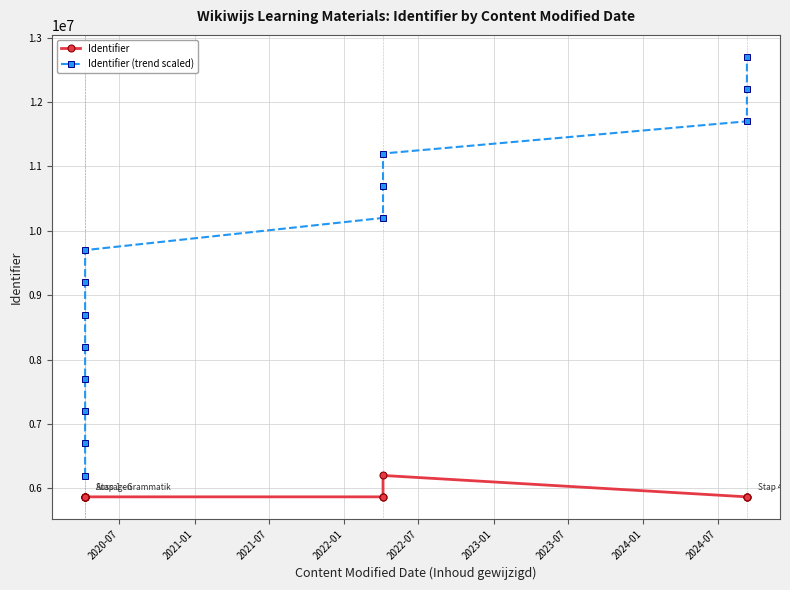

True or false: Identifier (trend scaled) and Identifier cross at least once.

False